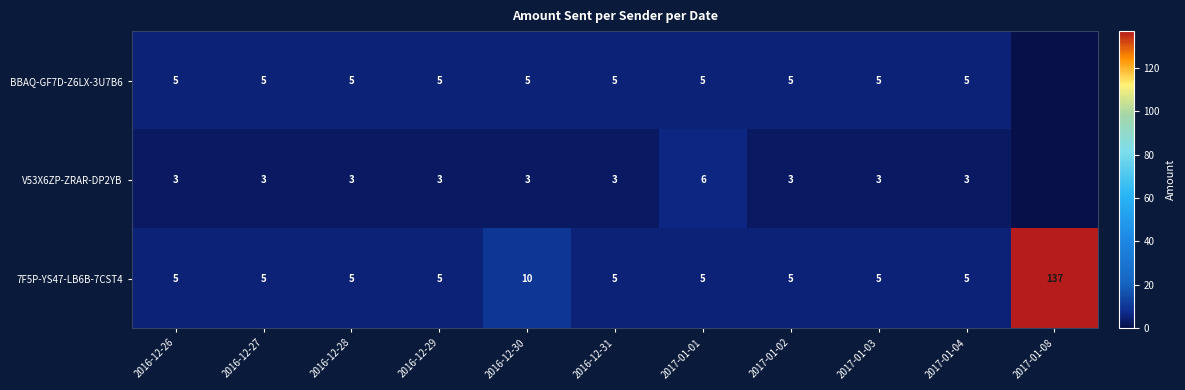

How many values in the 7F5P‑YS47‑LB6B‑7CST4 series exceed 5?

2